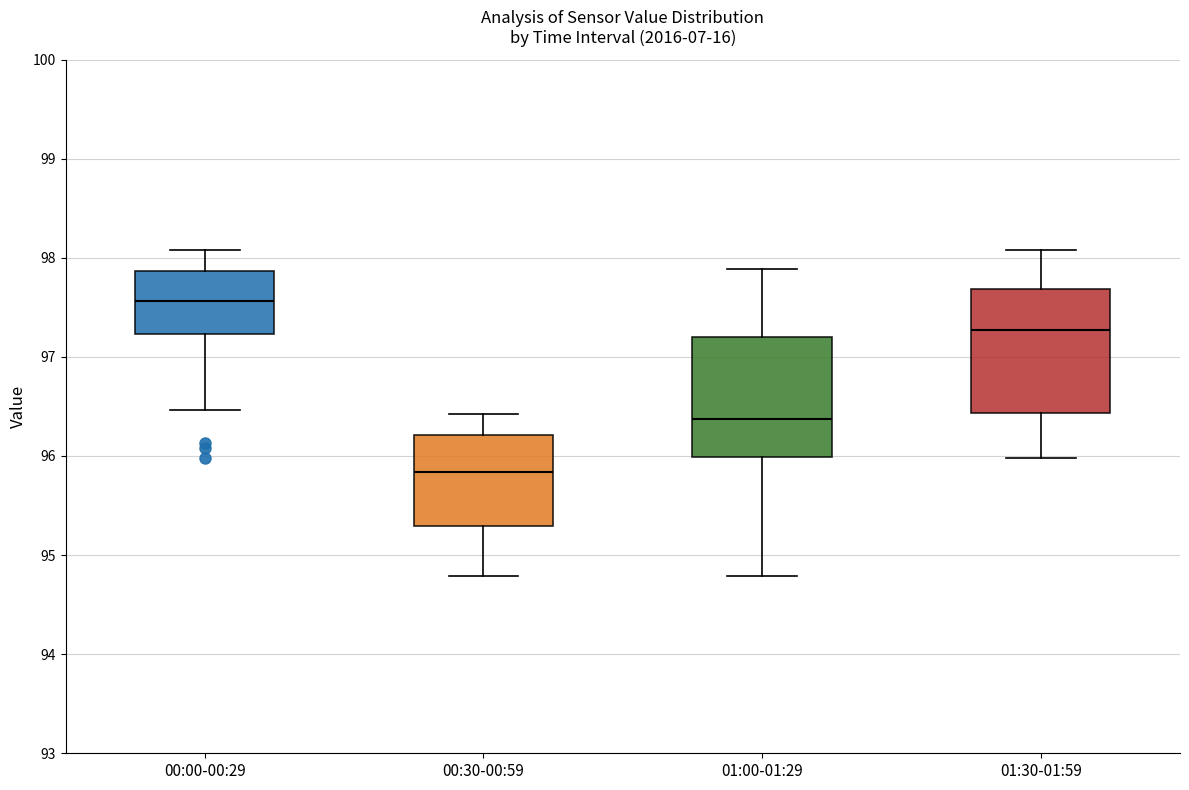

Reading left to right, read every box against the y-axis: the position of its median line, the range the box covers, and the ends of its whiskers. The values are not printed on the chart, so give them approximately, as read against the axis.

00:00-00:29: median 97.6, box 97.2 to 97.9, whiskers 96.5 to 98.1
00:30-00:59: median 95.8, box 95.3 to 96.2, whiskers 94.8 to 96.4
01:00-01:29: median 96.4, box 96.0 to 97.2, whiskers 94.8 to 97.9
01:30-01:59: median 97.3, box 96.4 to 97.7, whiskers 96.0 to 98.1